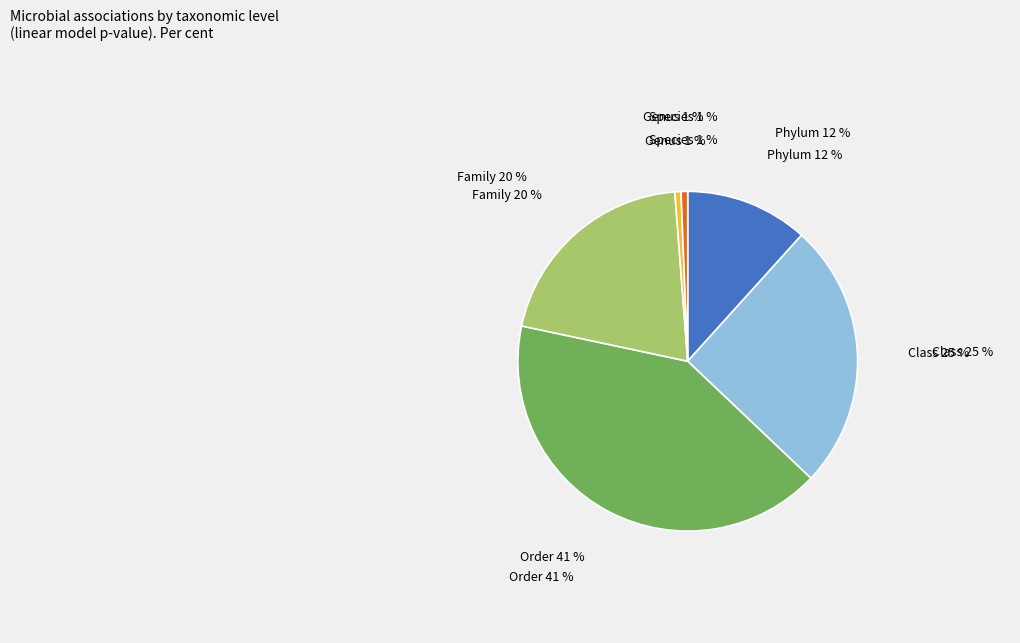

Is there a majority slice in this chart?

No